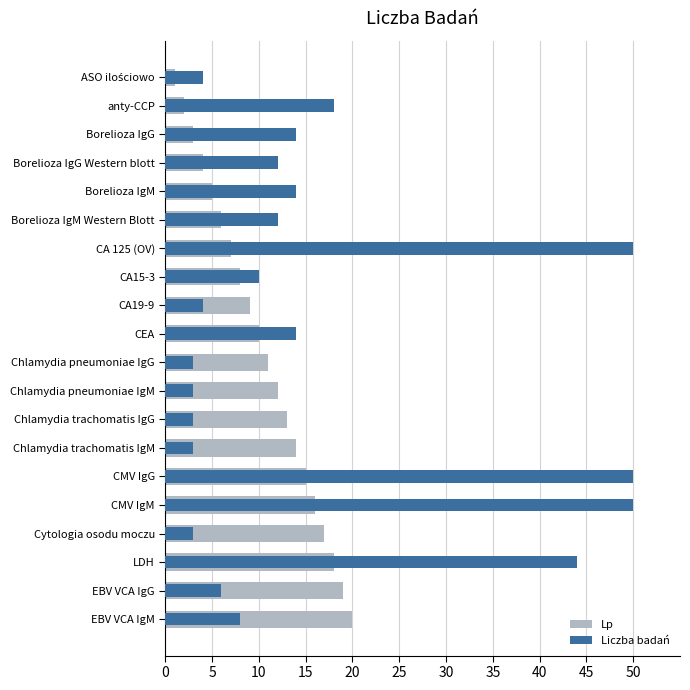

Which series has the largest total across all categories?

Liczba badań